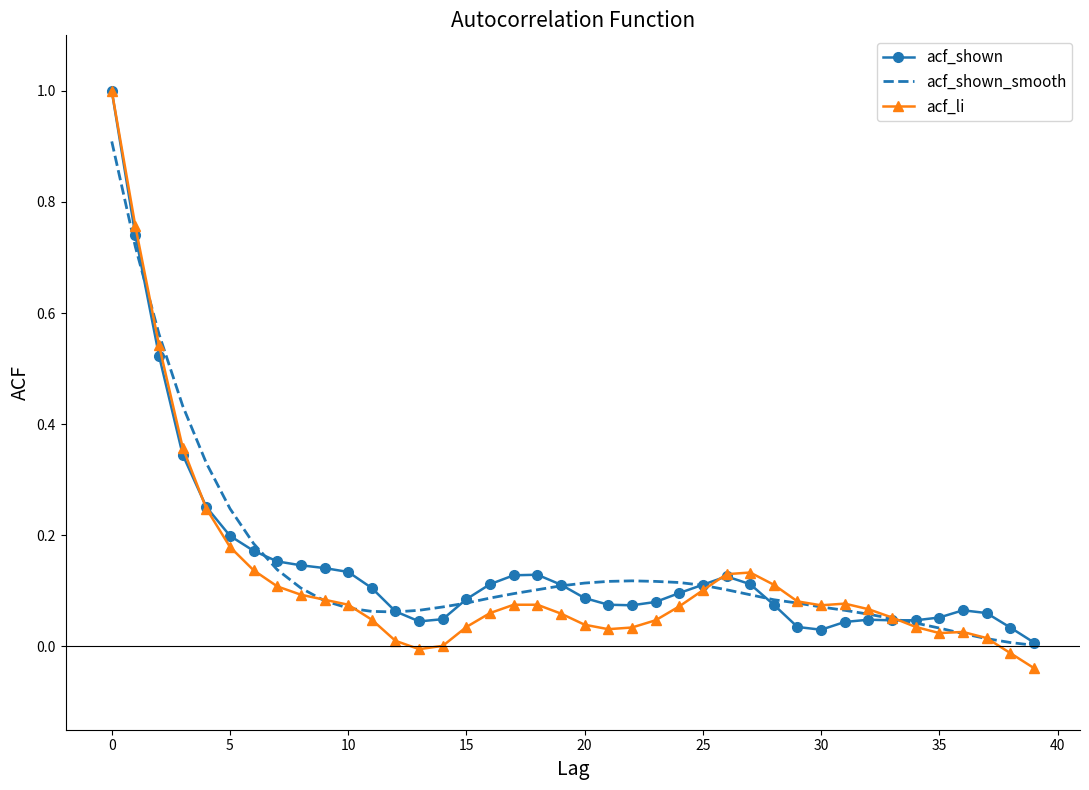

What is the maximum value shown in the chart?

1.0